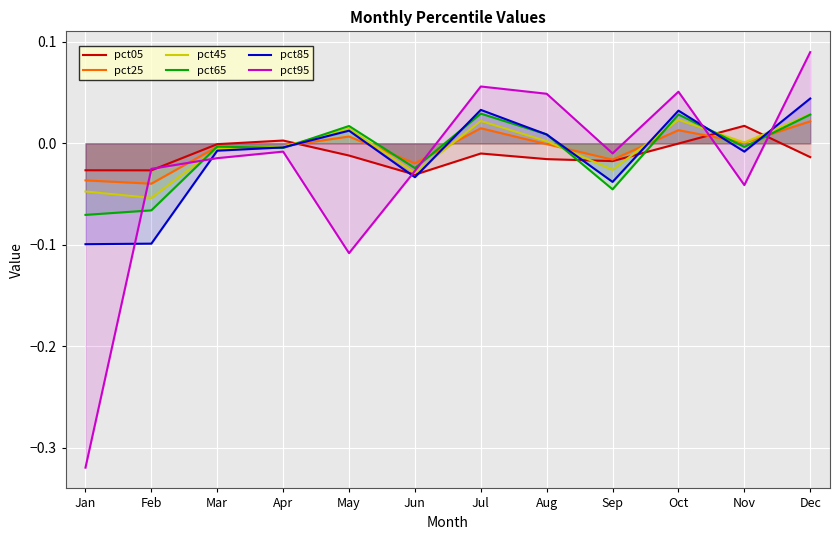

How many interior local peaks does the pct65 series have?

4